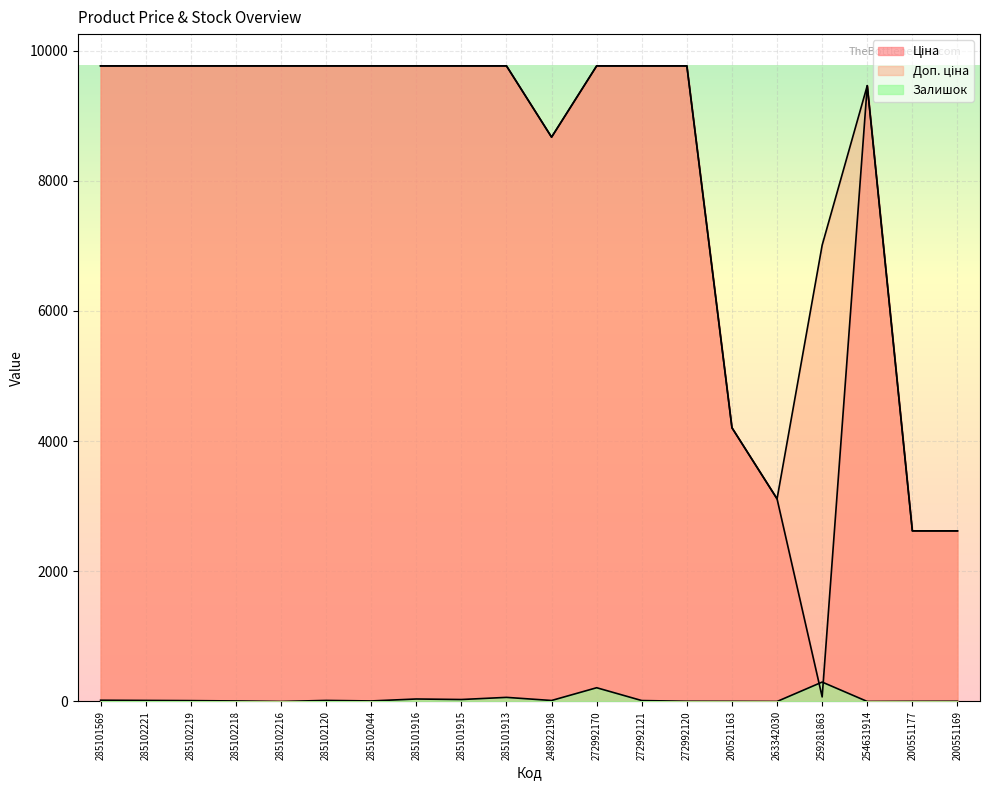

True or false: Доп. ціна and Ціна intersect in this chart.

False